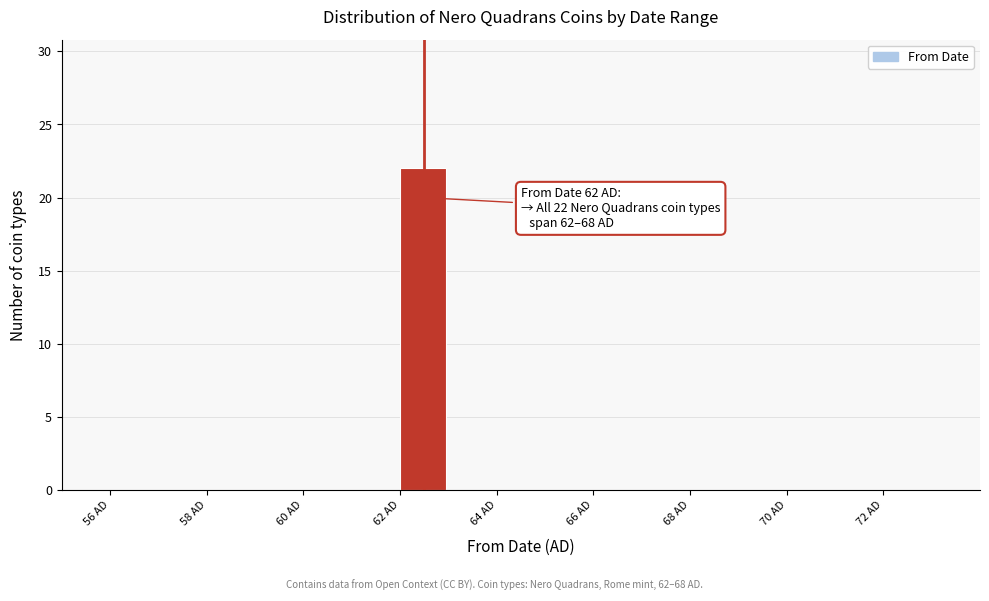

Which range on the x-axis has the tallest bar?

62 to 63